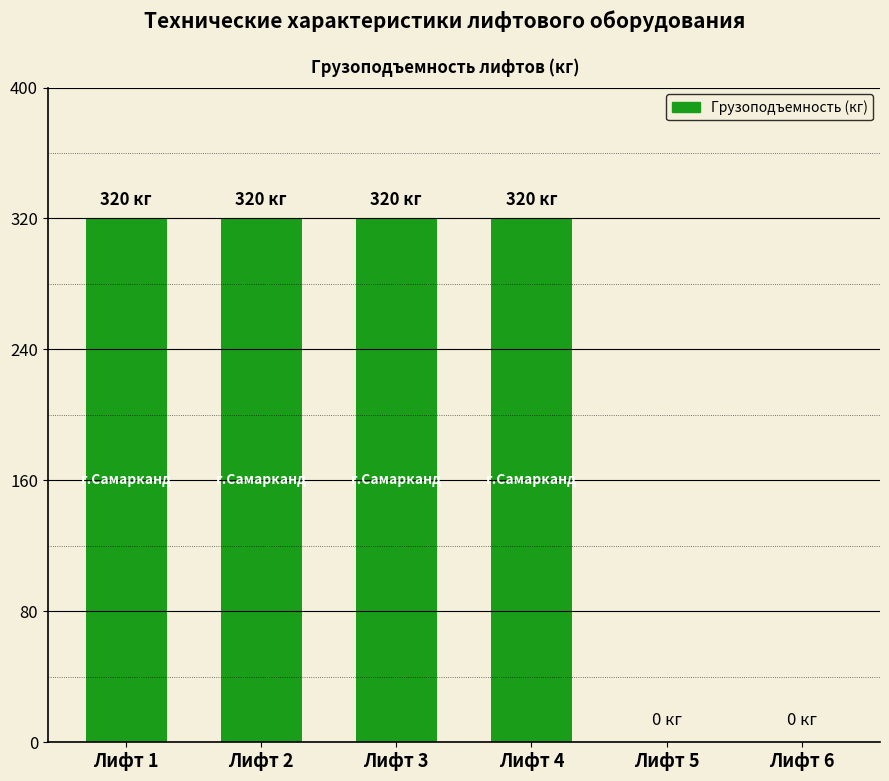

What is the change in value from Лифт 2 to Лифт 5?

-320